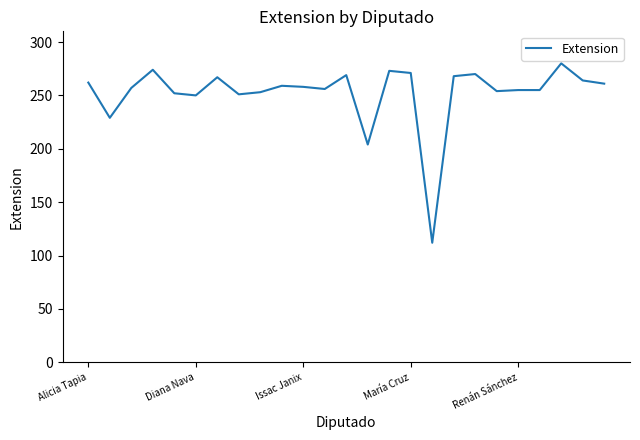

What is the maximum value shown in the chart?

280